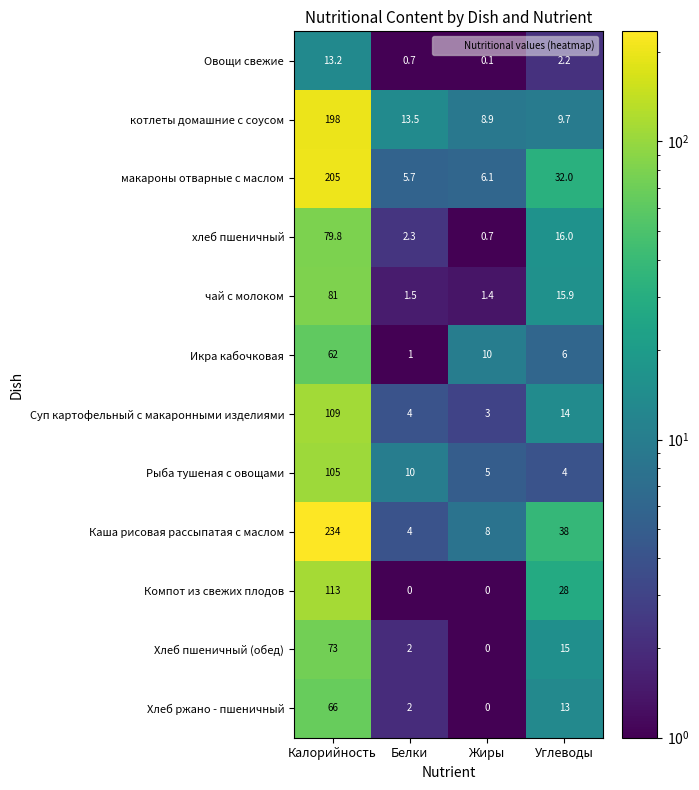

How many data points does each series have?

4